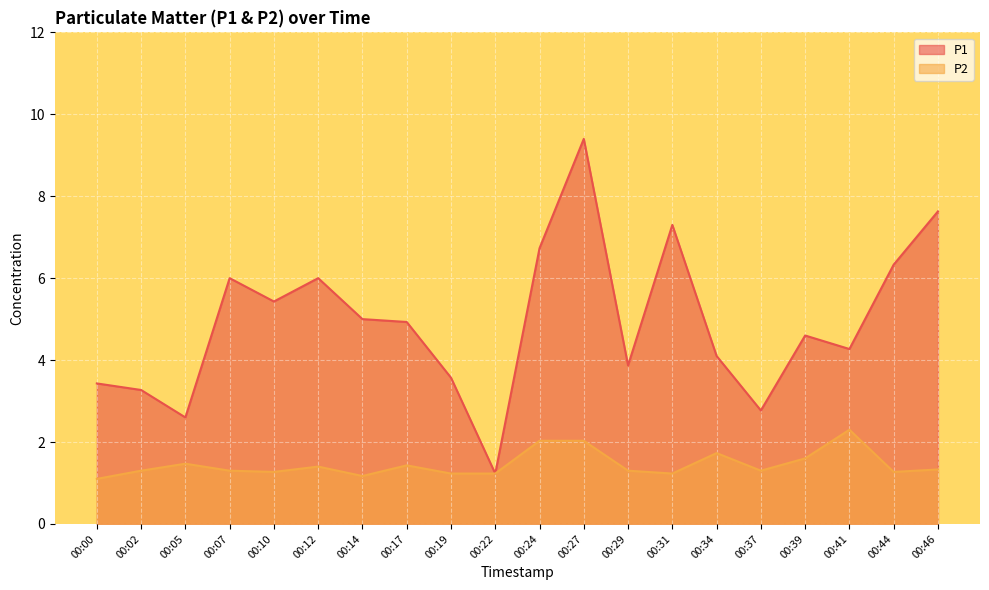

What is the value of the P2 point at the 6th from the left?

1.4